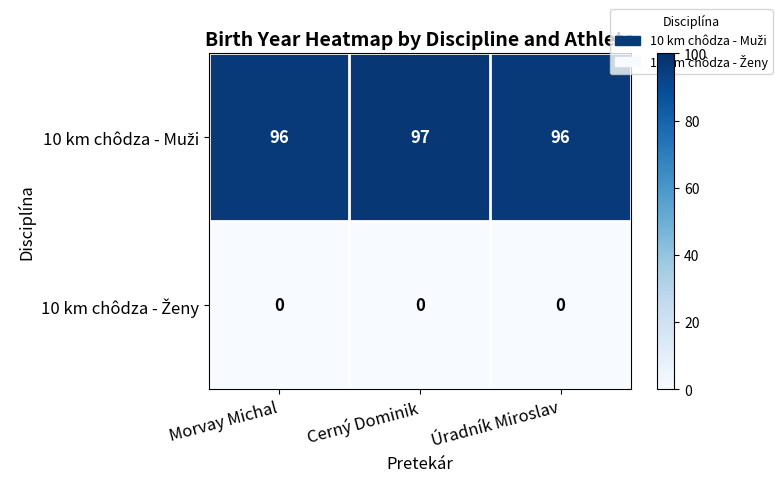

At how many categories does at least one series exceed 71?

3